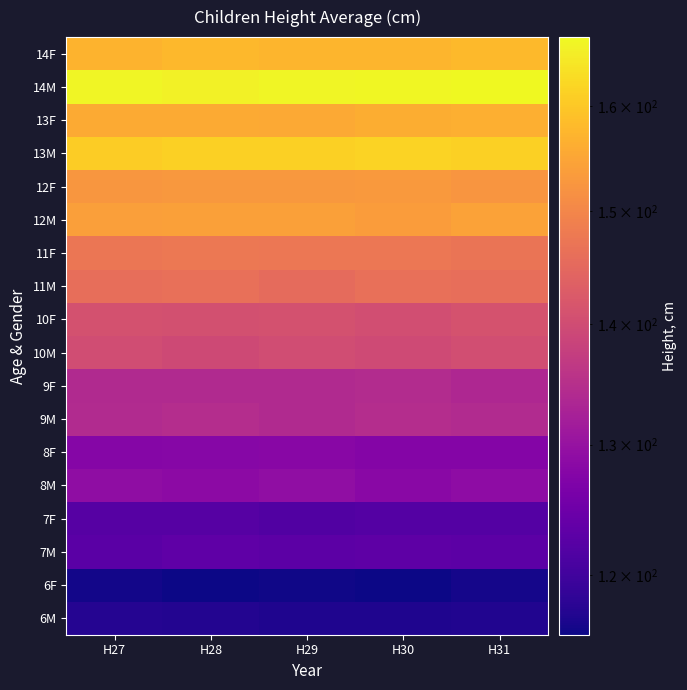

Rank the series by their maximum value, from highest to lowest.

14M, 13M, 14F, 13F, 12M, 12F, 11F, 11M, 10F, 10M, 9M, 9F, 8M, 8F, 7M, 7F, 6M, 6F